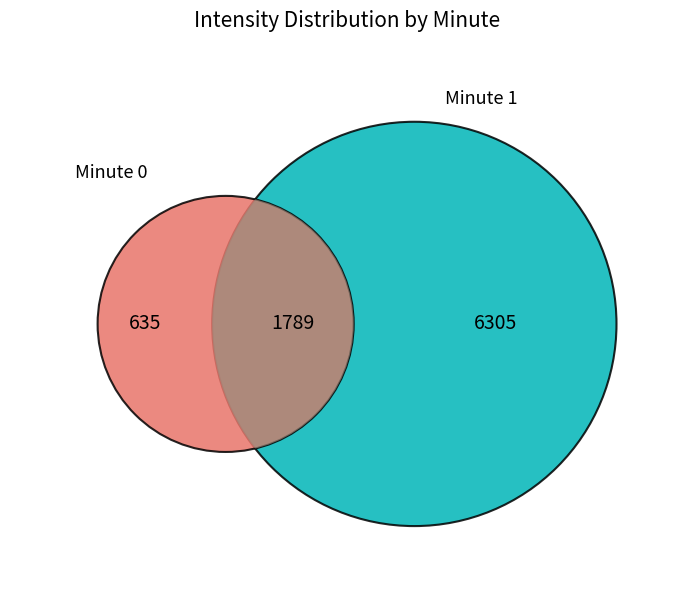

Is there a majority slice in this chart?

Yes